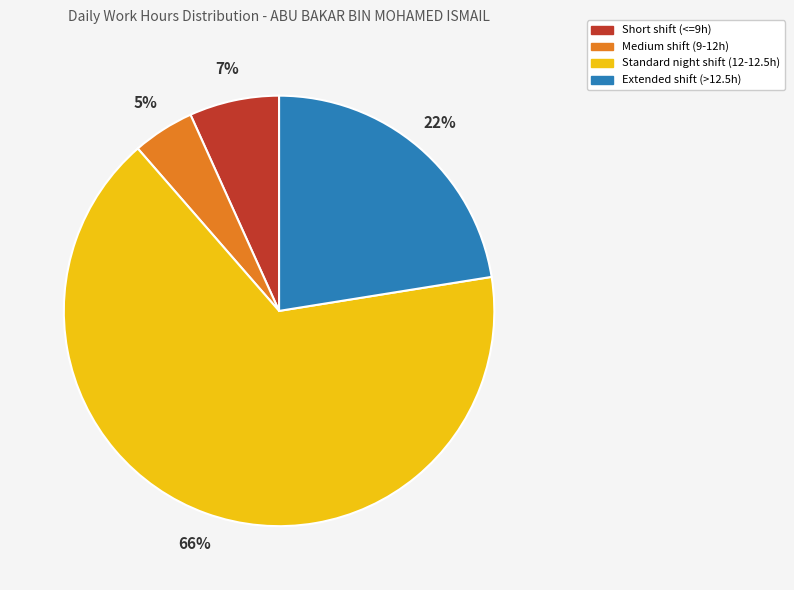

To the nearest percent, what is the average slice percentage?

25%